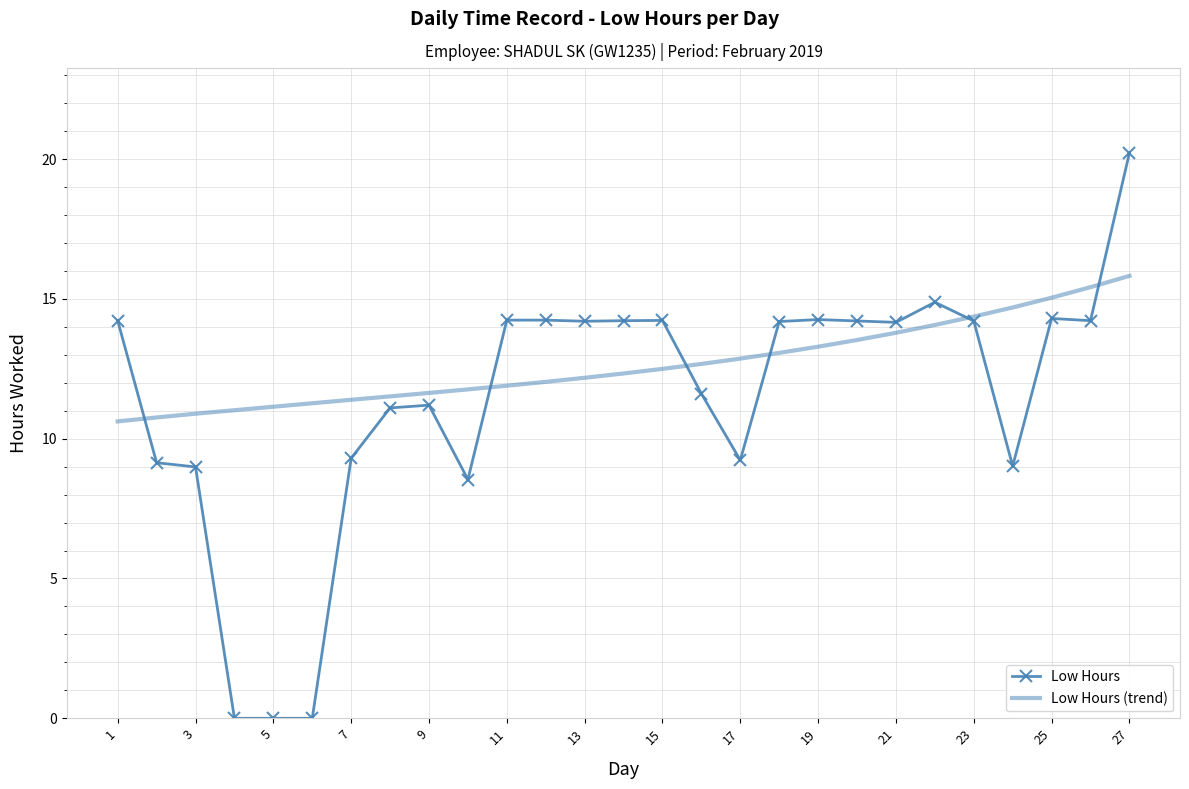

At which label does the data first exceed 14?

1